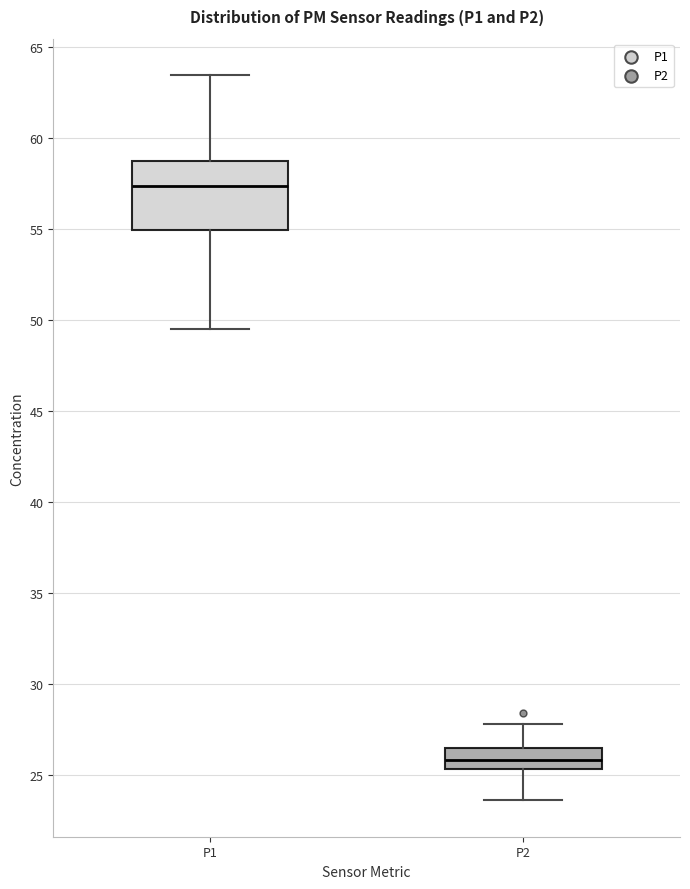

Reading left to right, transcribe this box plot: for each box, give where its median line is, the range the box spans, and where its two whiskers end, as read against the y-axis. The values are not printed on the chart, so give them approximately, as read against the axis.

P1: median 57.5, box 55.0 to 58.5, whiskers 49.5 to 63.5
P2: median 26.0, box 25.5 to 26.5, whiskers 23.5 to 28.0